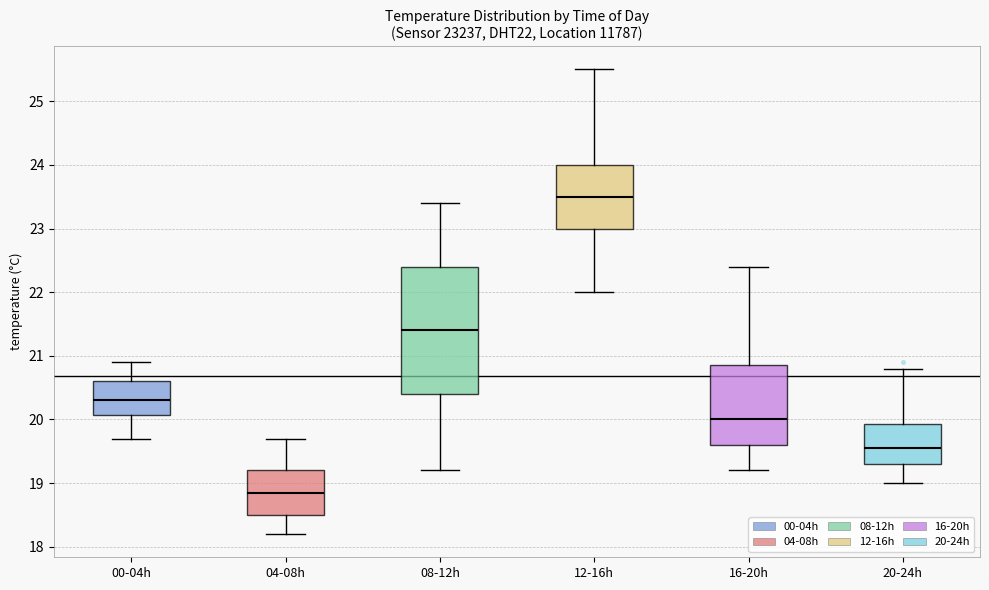

Reading left to right, read every box against the y-axis: the position of its median line, the range the box covers, and the ends of its whiskers. The values are not printed on the chart, so give them approximately, as read against the axis.

00-04h: median 20.3, box 20.1 to 20.6, whiskers 19.7 to 20.9
04-08h: median 18.9, box 18.5 to 19.2, whiskers 18.2 to 19.7
08-12h: median 21.4, box 20.4 to 22.4, whiskers 19.2 to 23.4
12-16h: median 23.5, box 23.0 to 24.0, whiskers 22.0 to 25.5
16-20h: median 20.0, box 19.6 to 20.9, whiskers 19.2 to 22.4
20-24h: median 19.6, box 19.3 to 19.9, whiskers 19.0 to 20.8